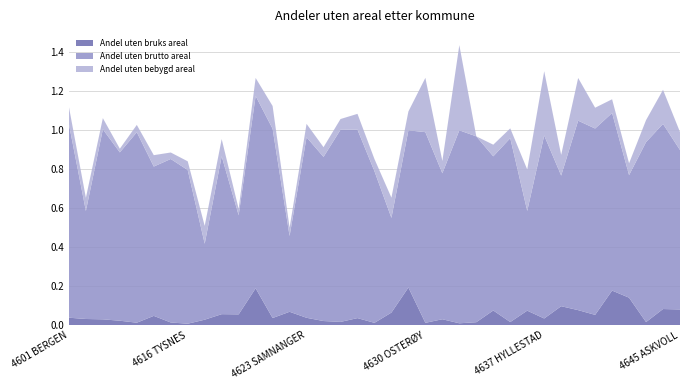

Reading left to right, transcribe all the data shown in this chart.

Andel uten bruks areal: 0.0	0.0	0.0	0.0	0.0	0.0	0.0	0.0	0.0	0.1	0.1	0.2	0.0	0.1	0.0	0.0	0.0	0.0	0.0	0.1	0.2	0.0	0.0	0.0	0.0	0.1	0.0	0.1	0.0	0.1	0.1	0.1	0.2	0.1	0.0	0.1	0.1
Andel uten brutto areal: 1.0	0.6	1.0	0.9	1.0	0.8	0.8	0.8	0.4	0.8	0.5	1.0	1.0	0.4	0.9	0.8	1.0	1.0	0.8	0.5	0.8	1.0	0.7	1.0	1.0	0.8	0.9	0.5	0.9	0.7	1.0	1.0	0.9	0.6	0.9	0.9	0.8
Andel uten bebygd areal: 0.1	0.1	0.1	0.0	0.0	0.1	0.0	0.0	0.1	0.1	0.0	0.1	0.1	0.0	0.1	0.0	0.1	0.1	0.1	0.1	0.1	0.3	0.1	0.4	0.0	0.1	0.1	0.2	0.3	0.1	0.2	0.1	0.1	0.1	0.1	0.2	0.1